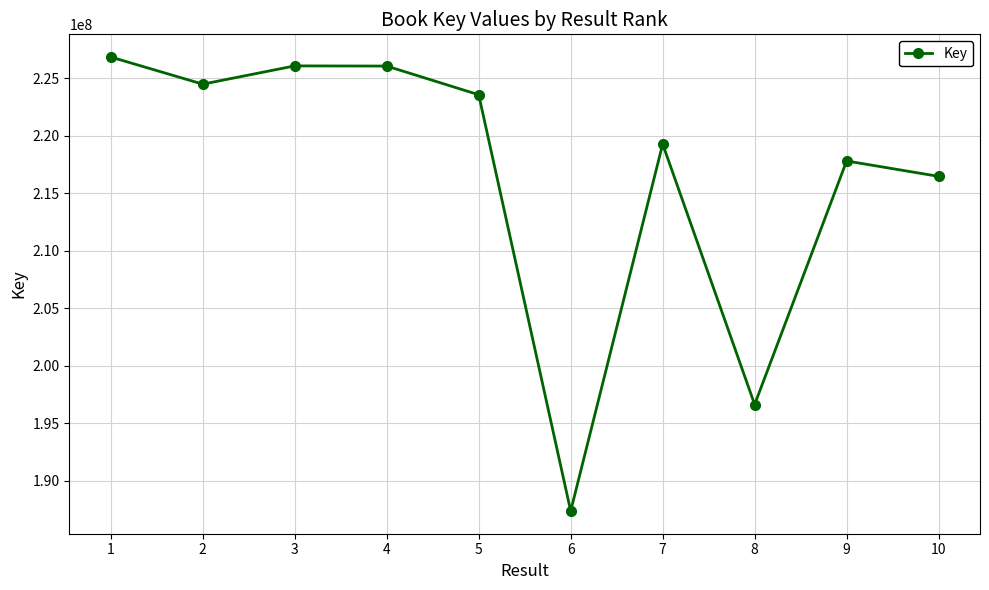

What is the approximate value at 4, to the nearest 100?

226044500